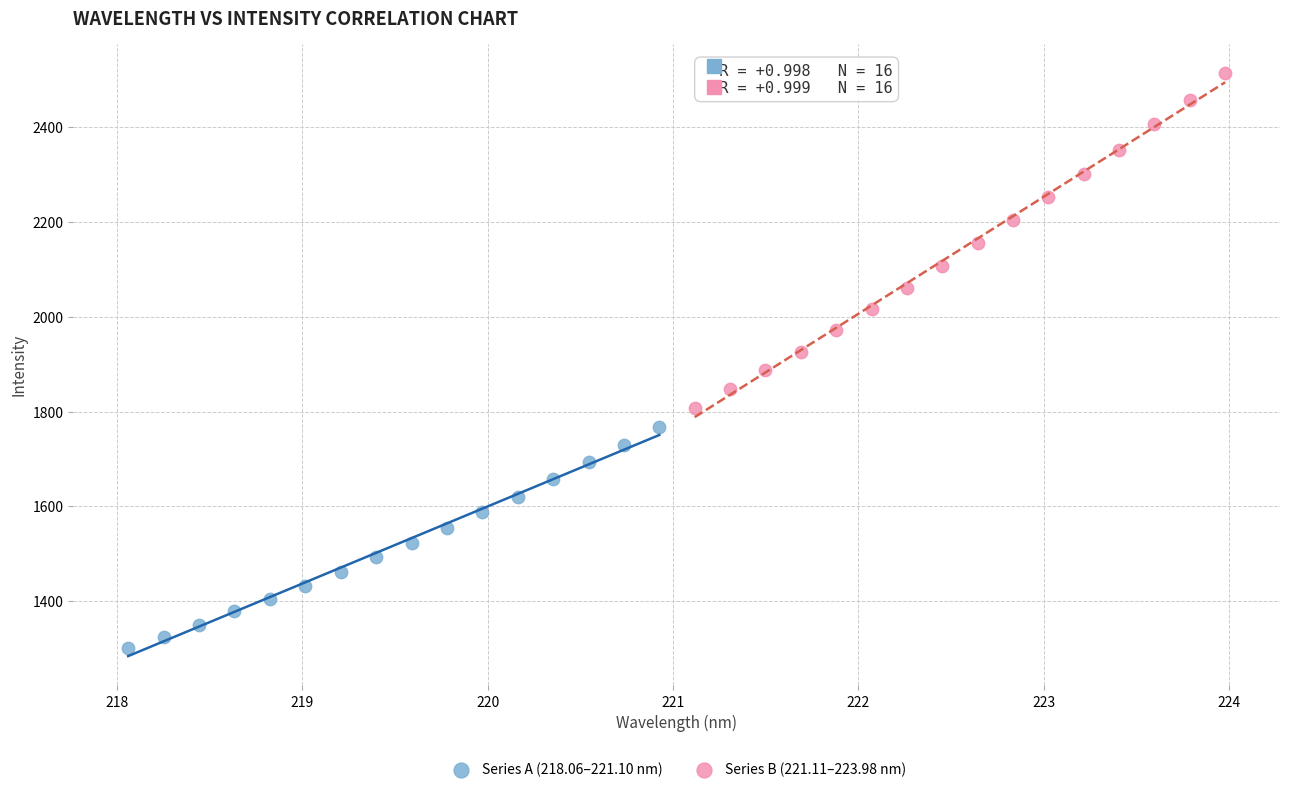

Which series reaches the maximum Y coordinate?

Series B (221.11–223.98 nm)